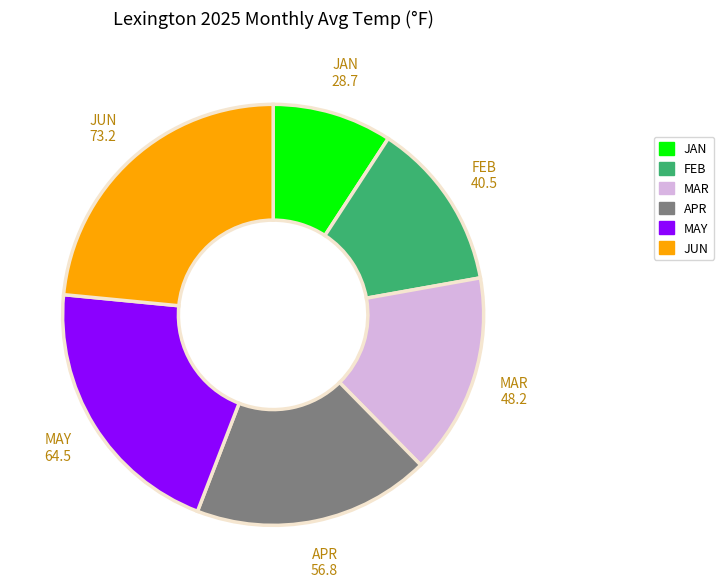

Is there a majority slice in this chart?

No